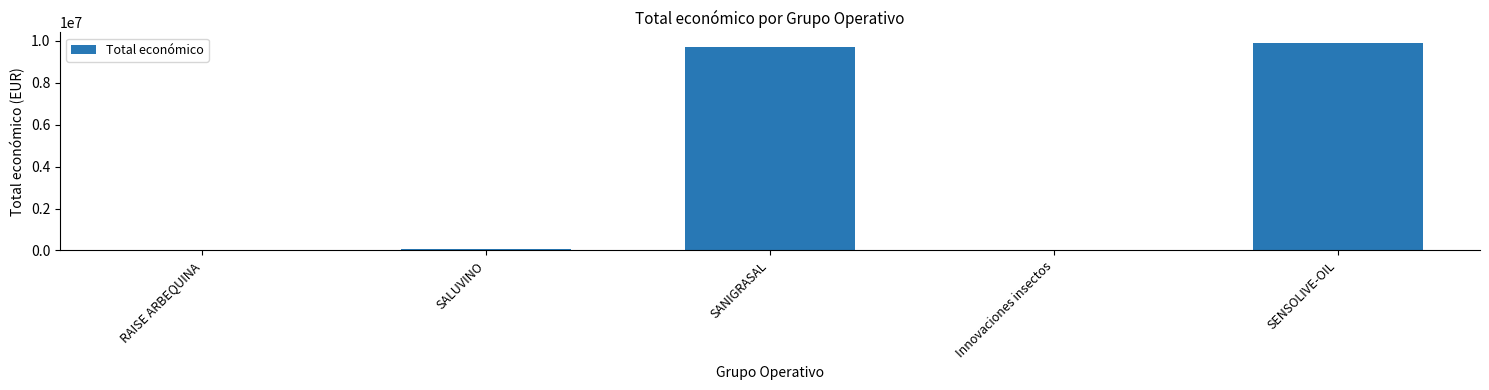

Is it true that the value at SANIGRASAL is 9695285?

True